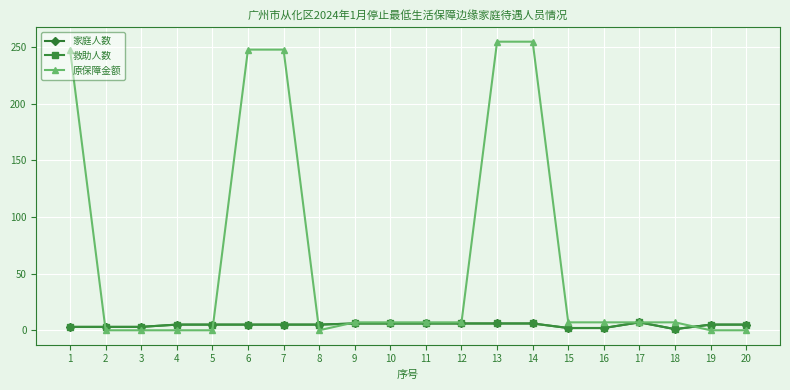

What value does the 救助人数 series have at 11?

6.0